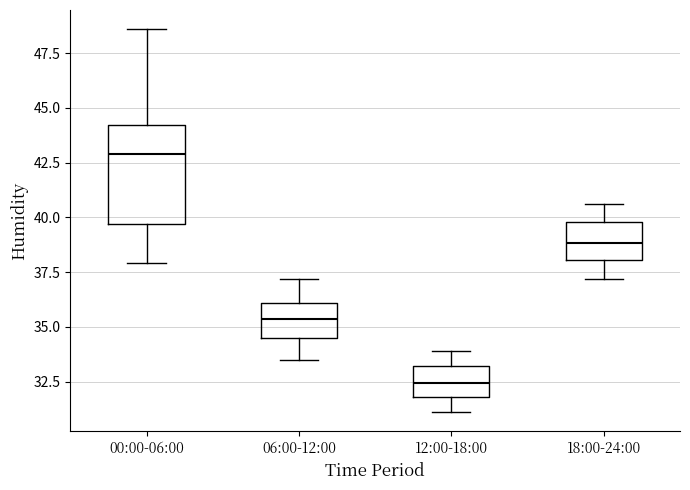

Which box's median line is the highest?

00:00-06:00